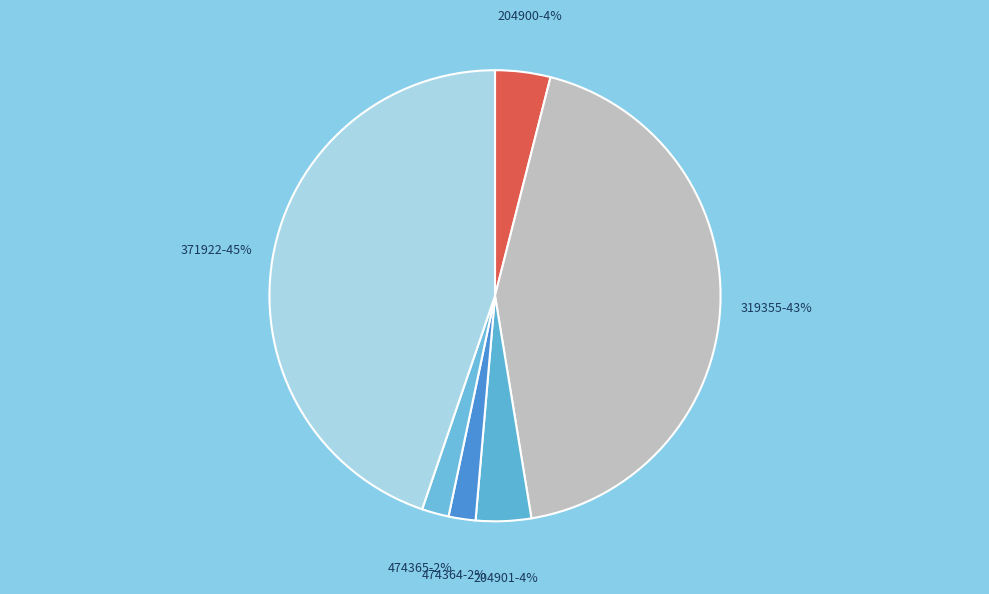

Rank the categories by value from highest to lowest.

371922, 319355, 204901, 204900, 474365, 474364